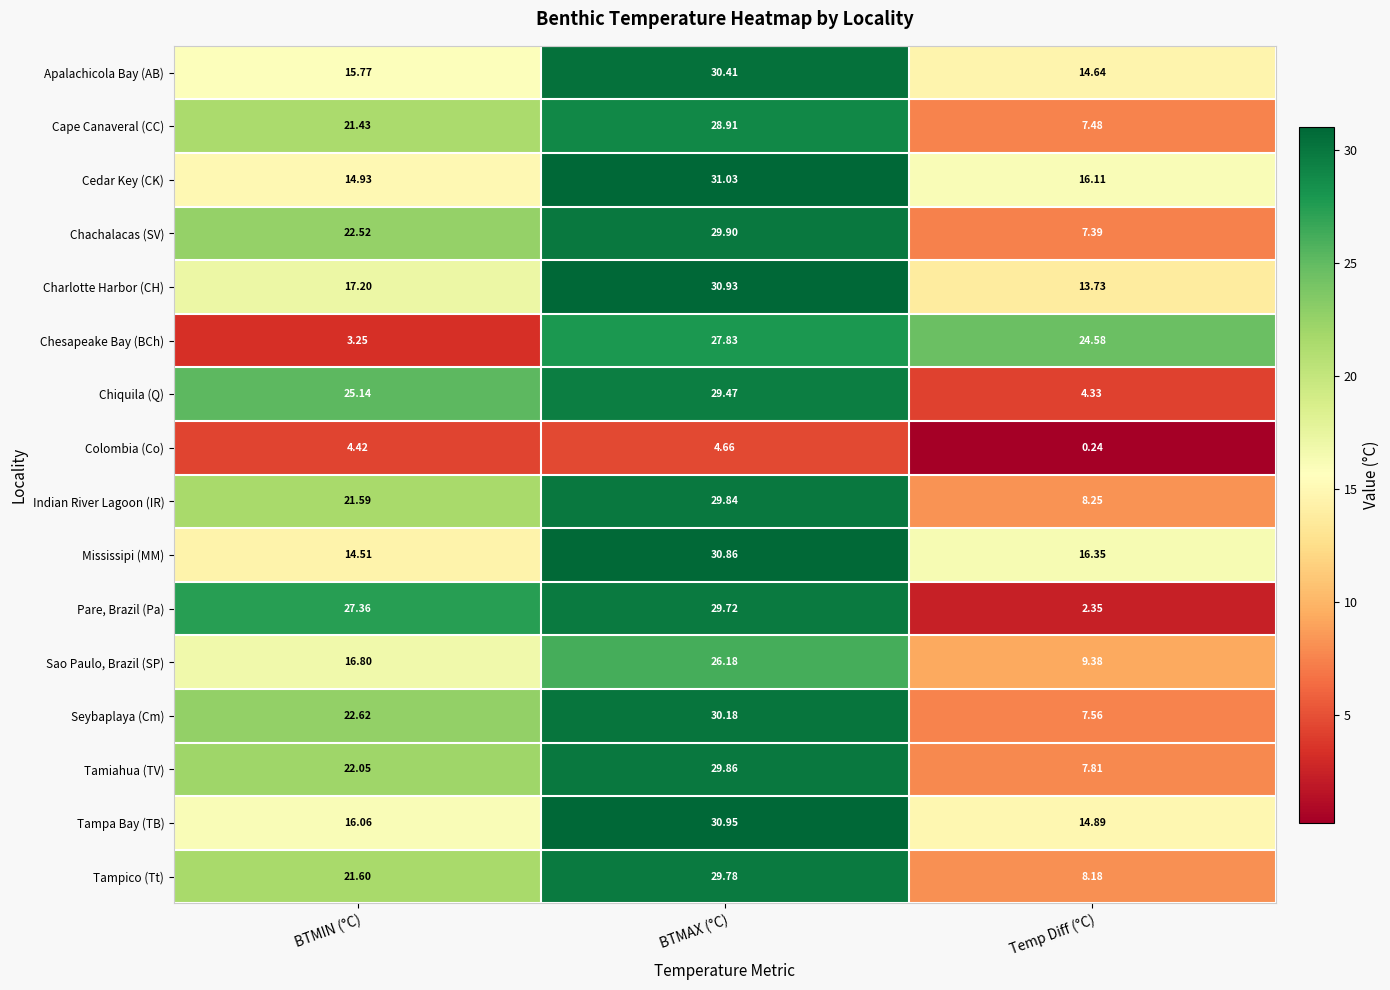

Is the value of Seybaplaya (Cm) at BTMAX (°C) greater than the value of Sao Paulo, Brazil (SP) at Temp Diff (°C)?

Yes